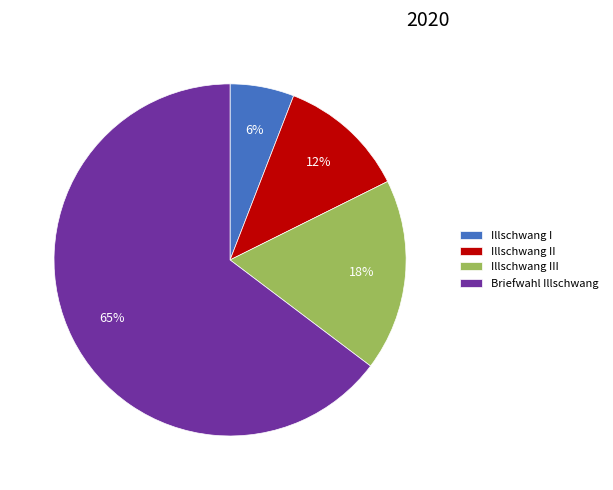

The Illschwang I slice represents 6% of the pie. True or false?

True